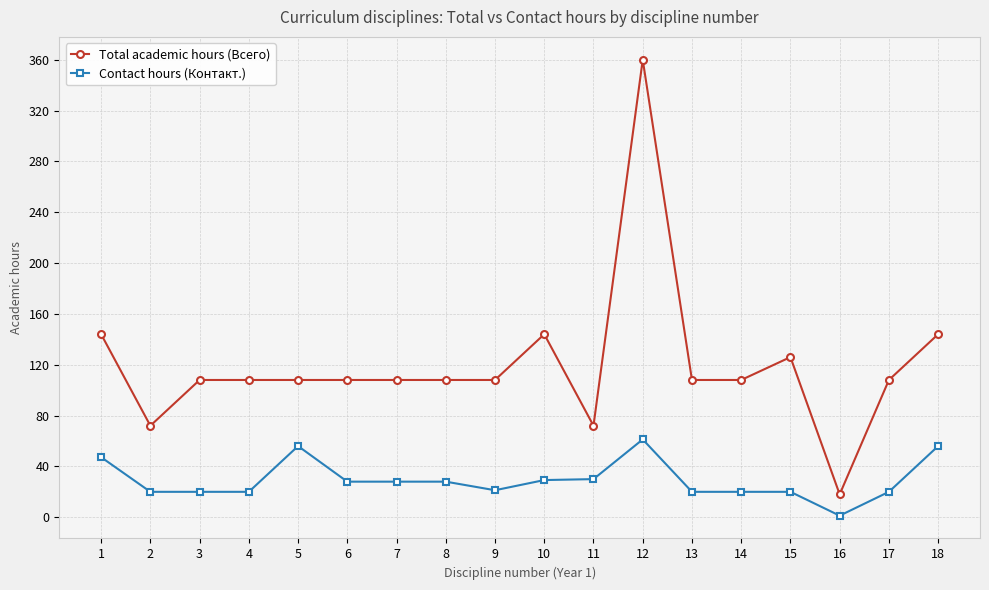

True or false: Total academic hours (Всего) has more than 0 interior local peaks.

True